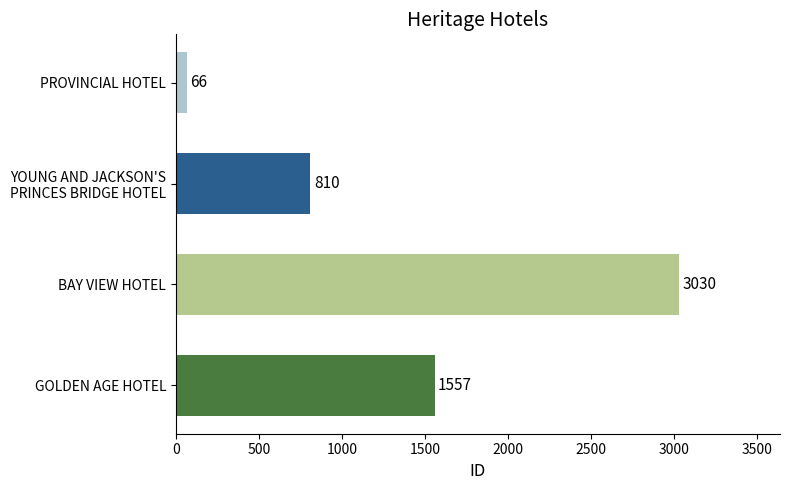

What is the value of the 4th bar from the top?

1557